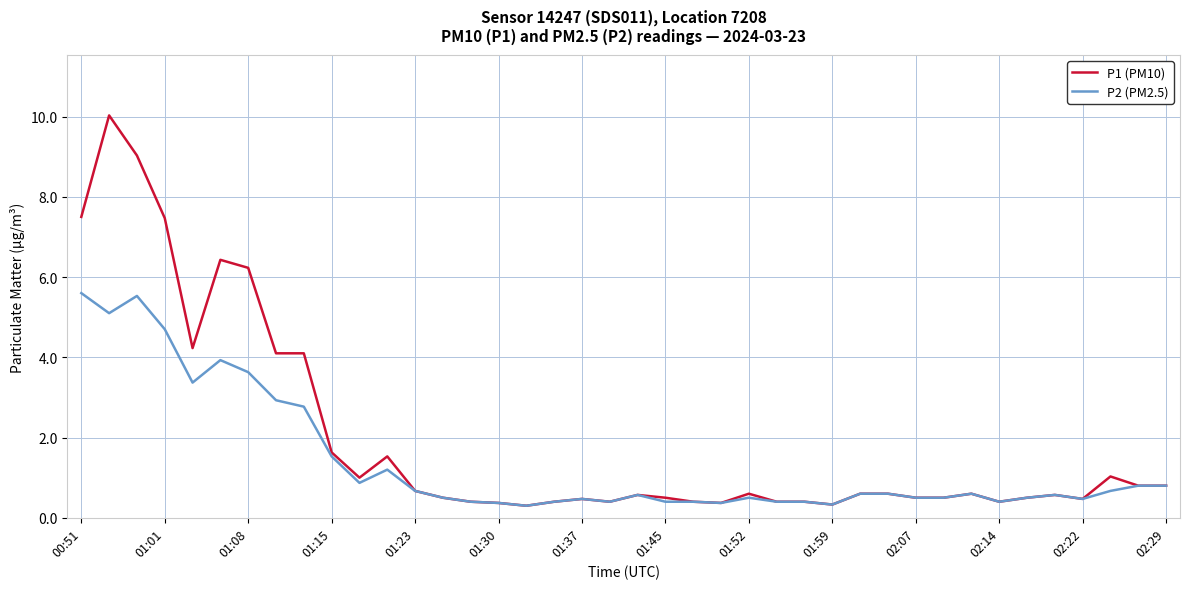

Which series has the largest total across all categories?

P1 (PM10)